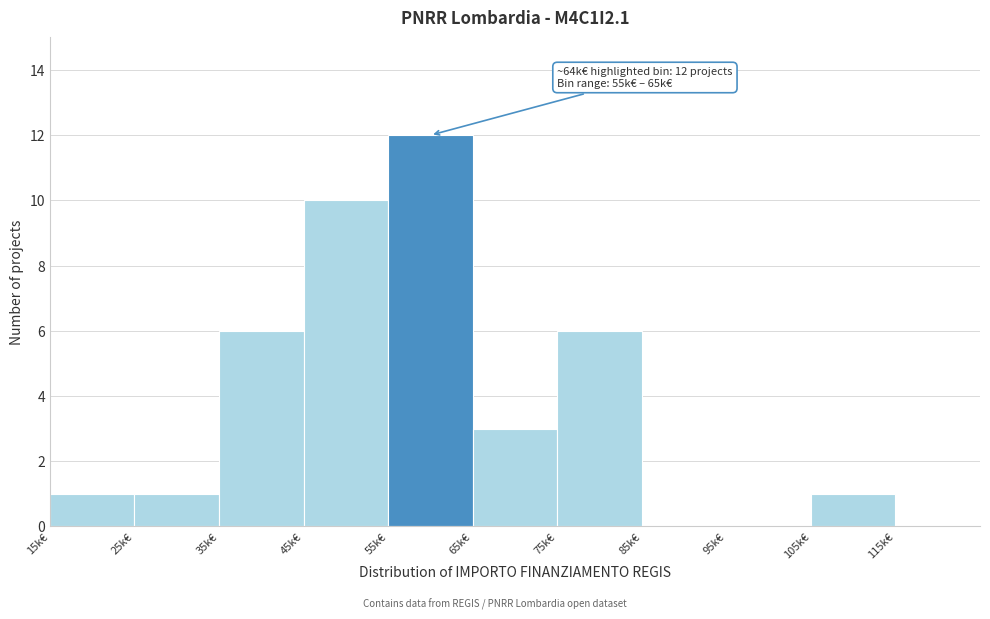

Reading right to left, extract all data points from this chart.

115k€=0	105k€=1	95k€=0	85k€=0	75k€=6	65k€=3	55k€=12	45k€=10	35k€=6	25k€=1	15k€=1